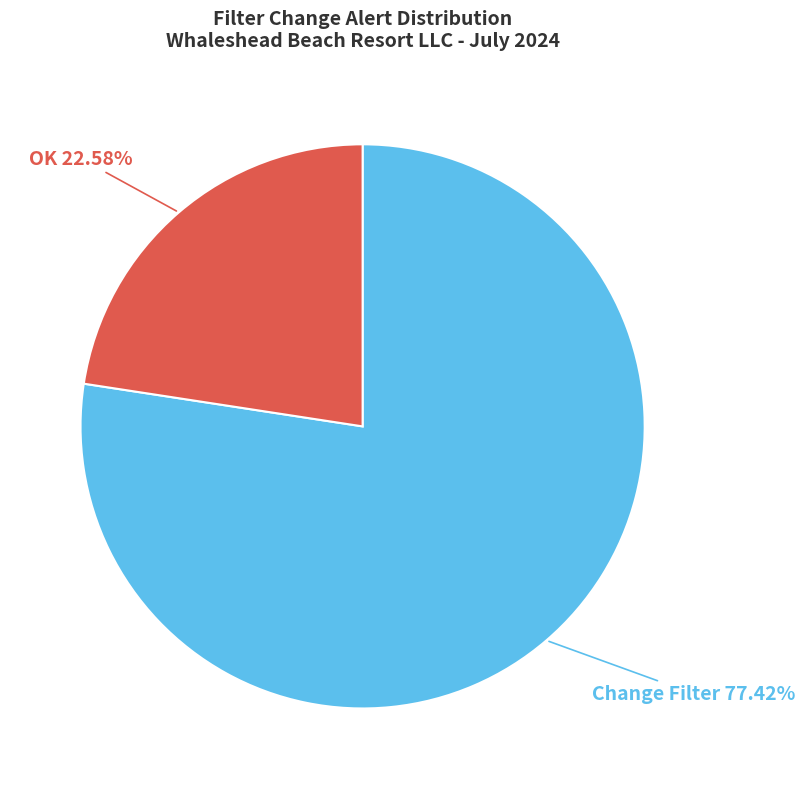

Is there a majority slice in this chart?

Yes